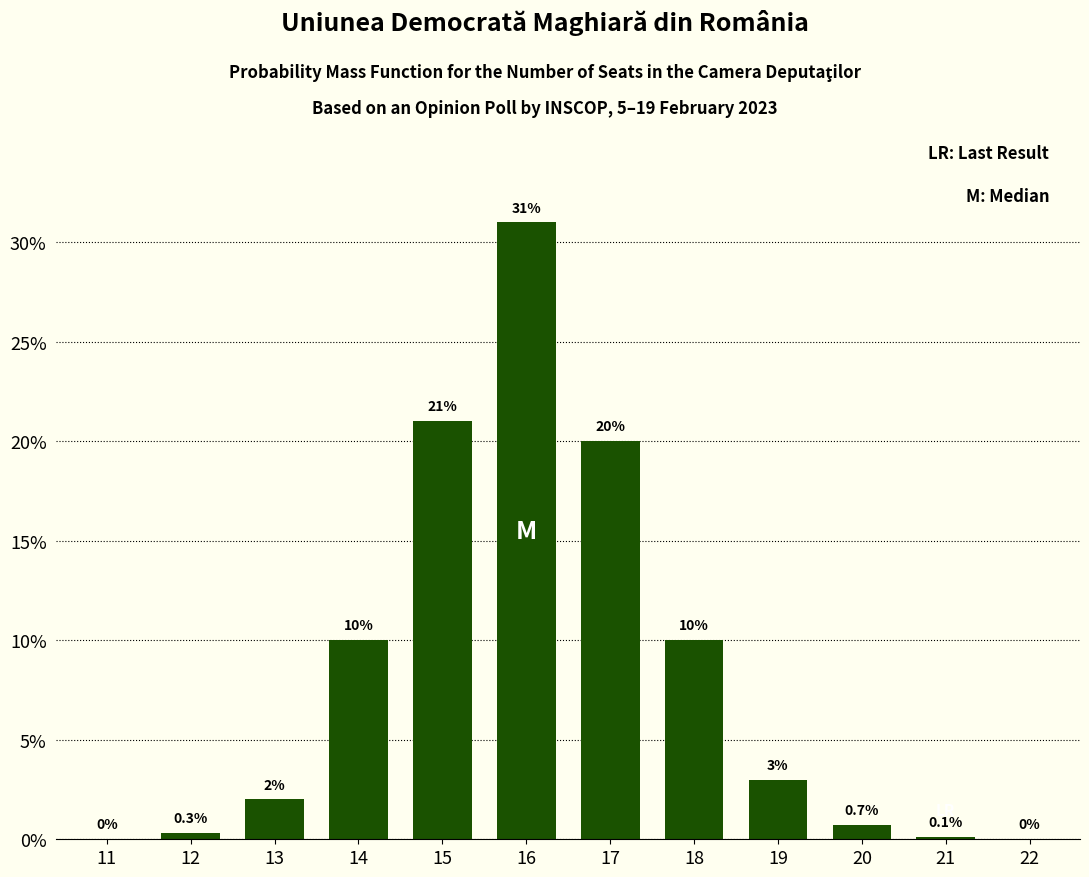

Reading left to right, extract all data points from this chart.

11=0.0	12=0.3	13=2.0	14=10.0	15=21.0	16=31.0	17=20.0	18=10.0	19=3.0	20=0.7	21=0.1	22=0.0